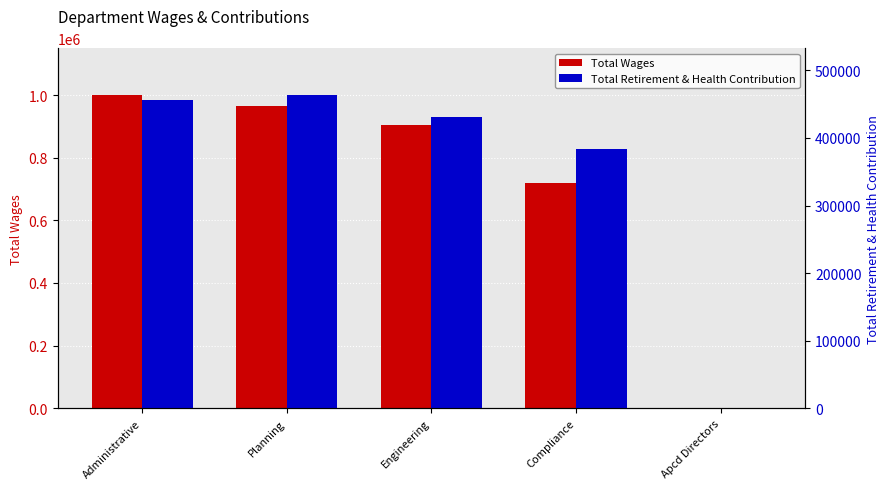

What is the difference between the Total Retirement & Health Contribution values at Apcd Directors and Planning?

463255